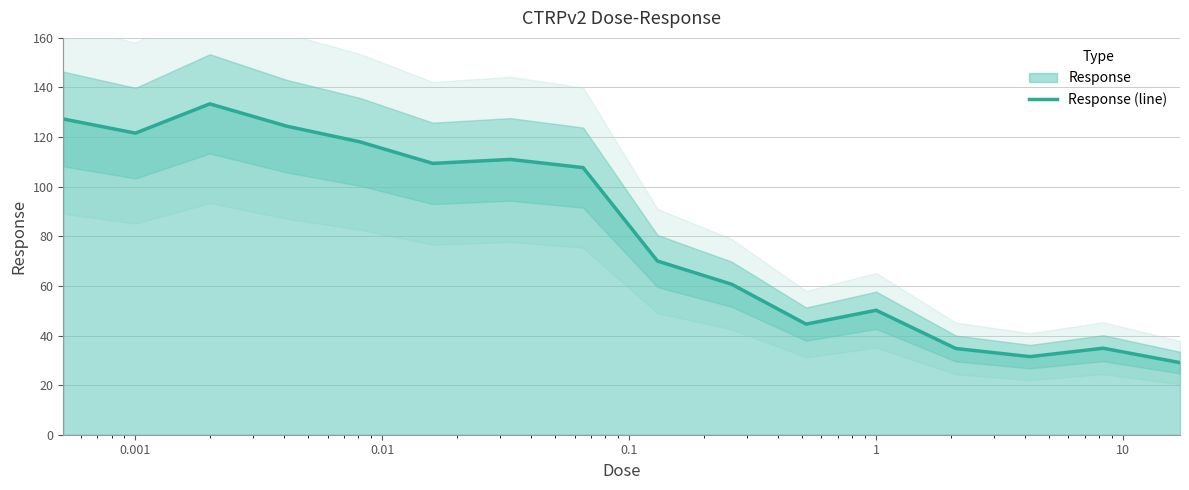

What is the maximum value for Response (line)?

133.4